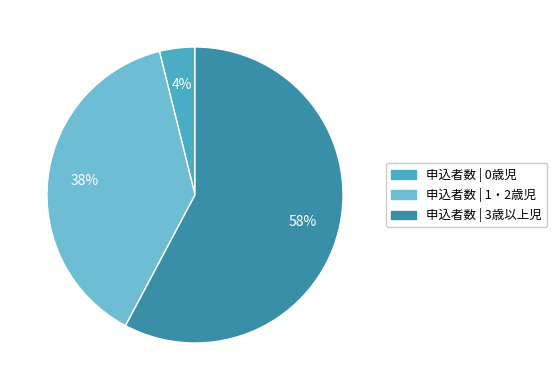

To the nearest percent, what is the difference between the largest and smallest slice percentages?

54%